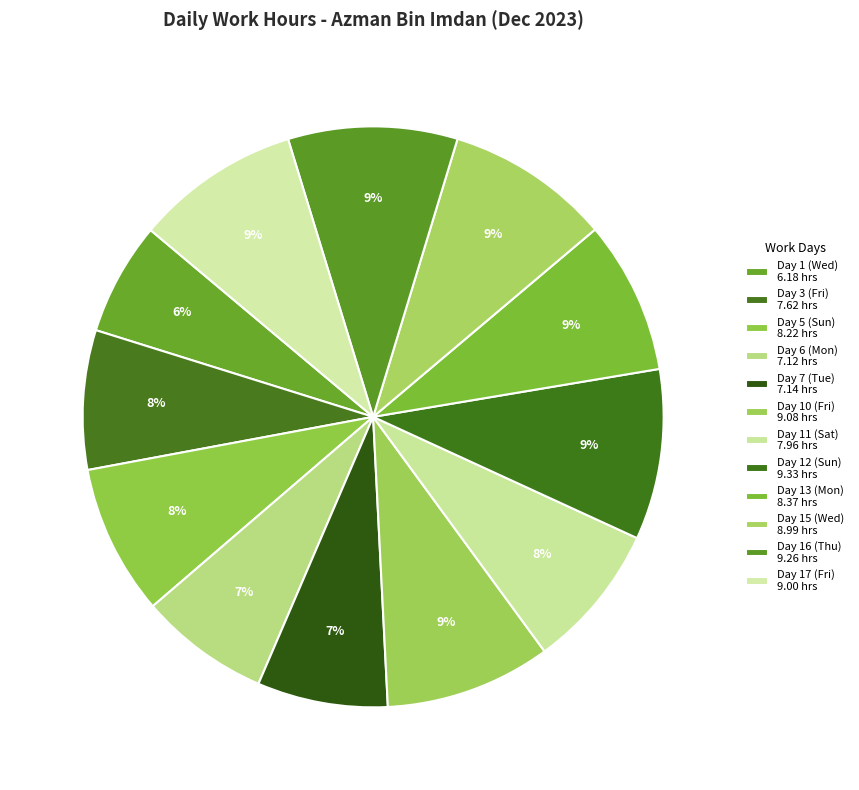

What is the total percentage of Day 10 (Fri) and Day 12 (Sun)?

18.7%